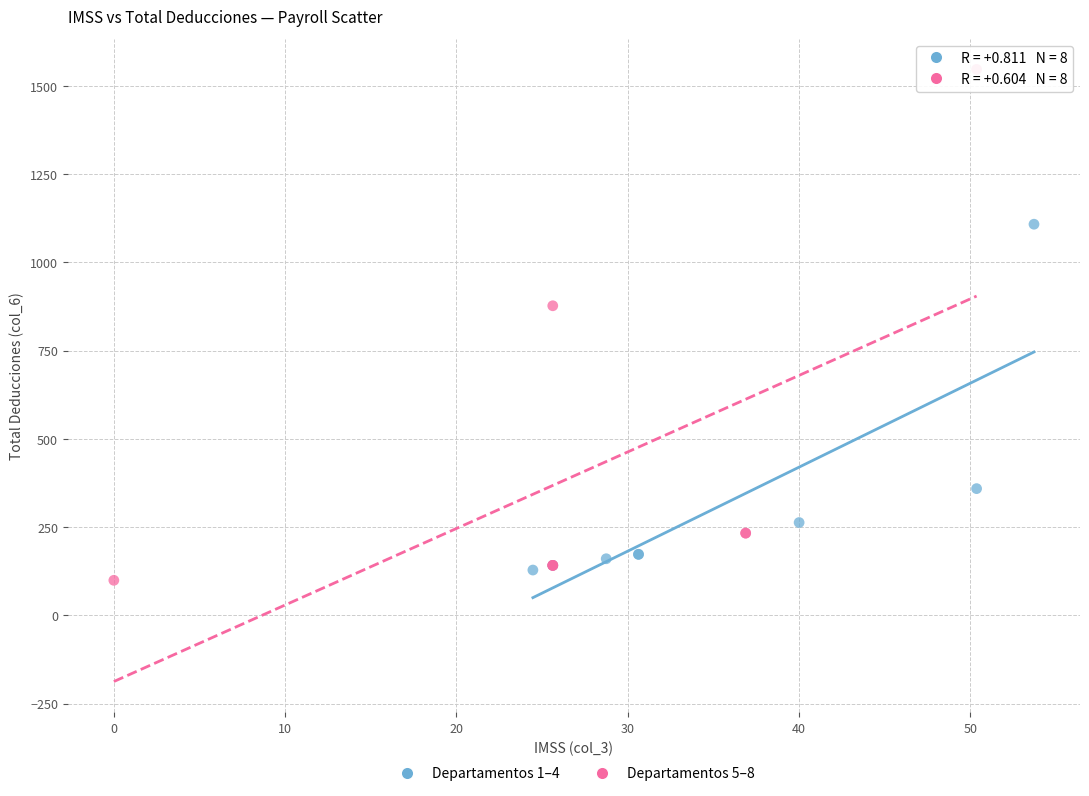

Which series has the widest spread of Y values?

Departamentos 5–8